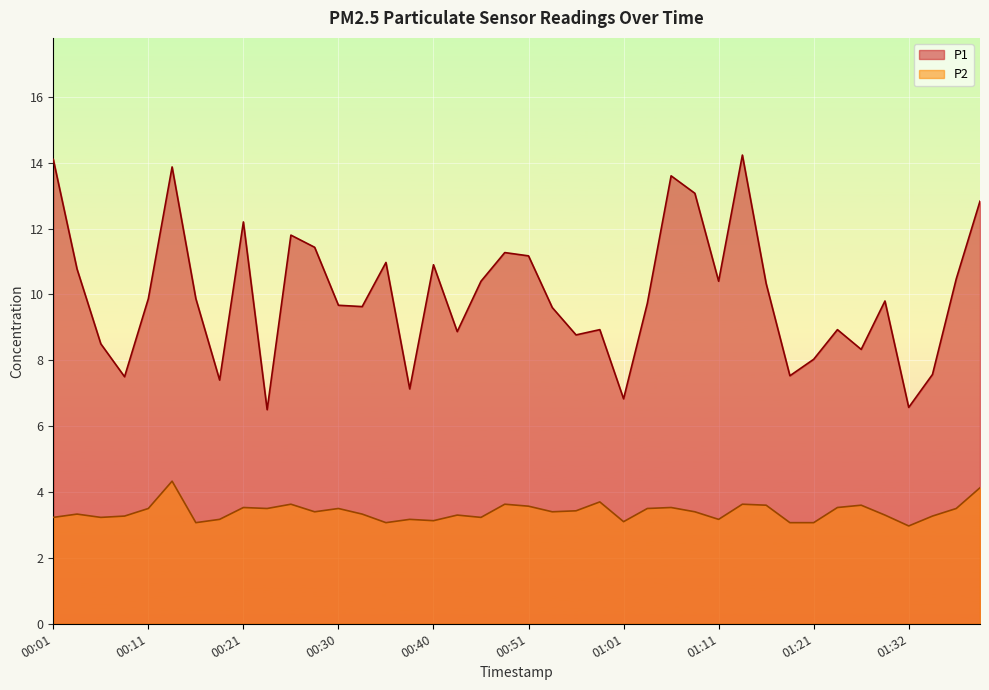

Rank the categories by P2 value from highest to lowest.

00:13, 01:40, 00:58, 00:26, 00:48, 01:13, 01:16, 01:27, 00:51, 00:21, 01:06, 01:24, 00:11, 00:23, 00:30, 01:03, 01:37, 00:55, 00:28, 00:53, 01:08, 00:03, 00:33, 00:43, 01:29, 00:08, 01:35, 00:01, 00:06, 00:45, 00:18, 00:38, 01:11, 00:40, 01:01, 00:16, 00:35, 01:18, 01:21, 01:32